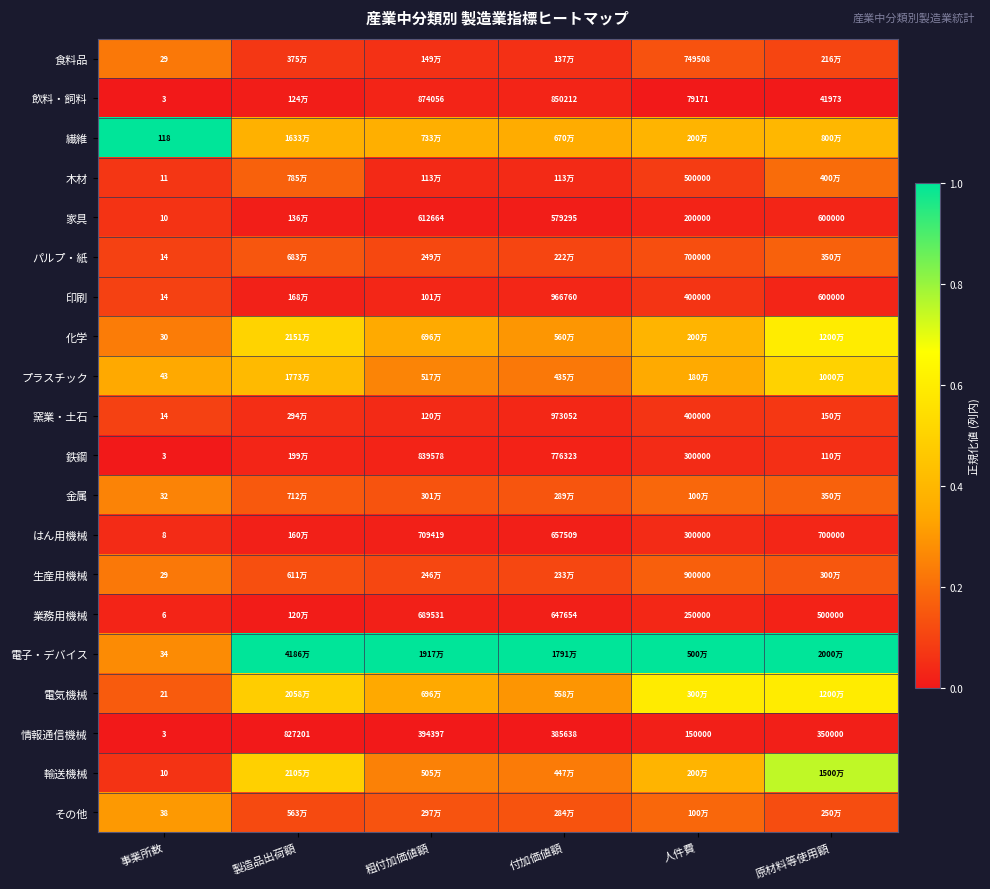

At which label is 情報通信機械 closest to 413602?

粗付加価値額